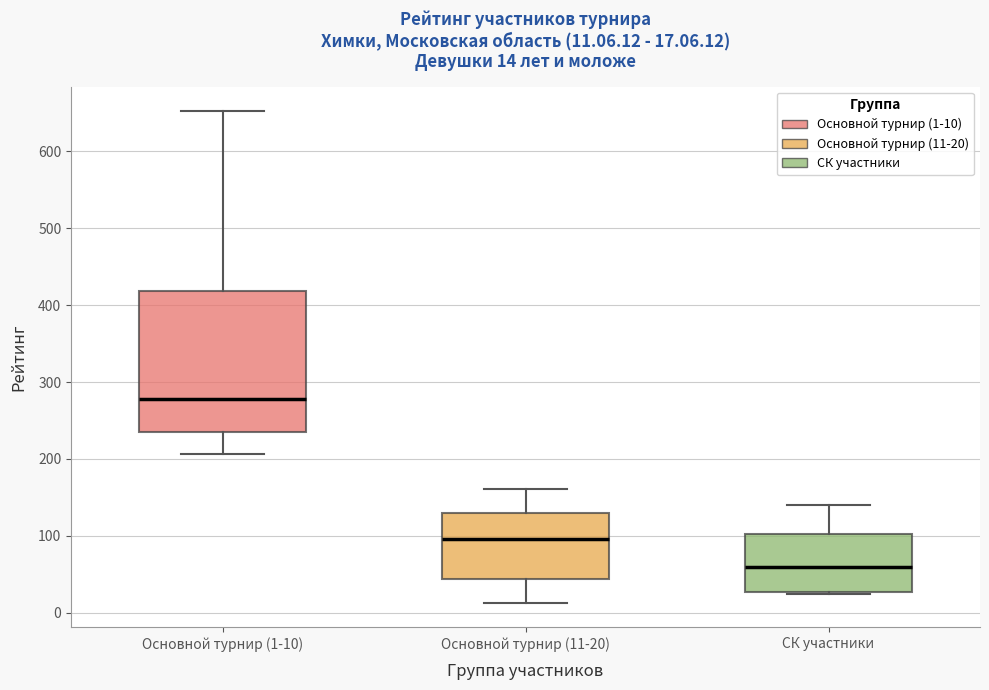

Which box is the tallest, from its lower edge to its upper edge?

Основной турнир (1-10)